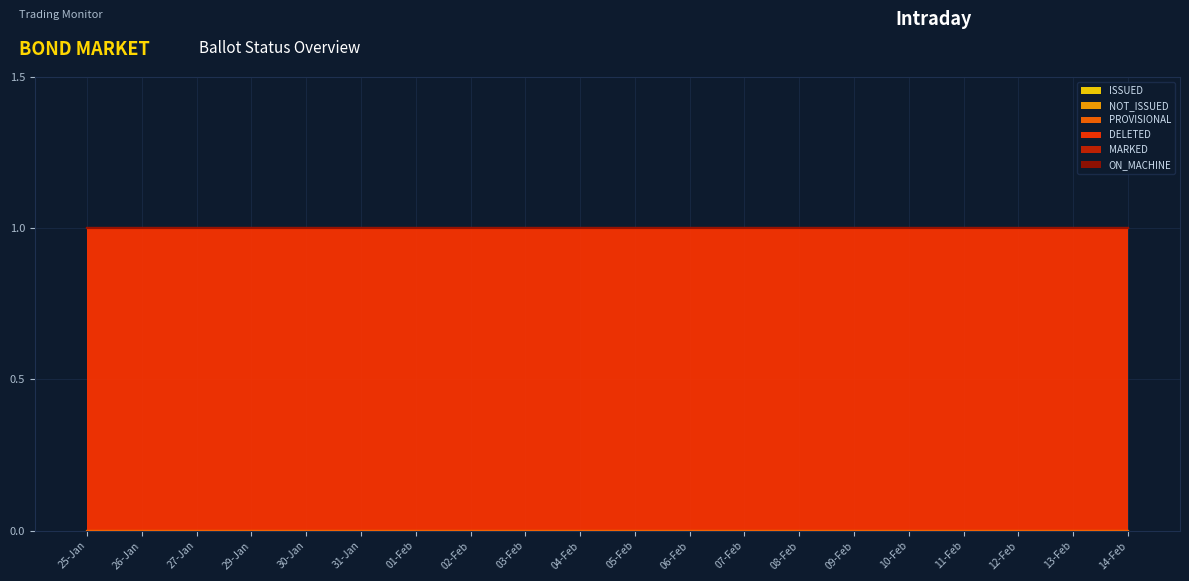

Which label corresponds to the largest value in the chart?

25-Jan